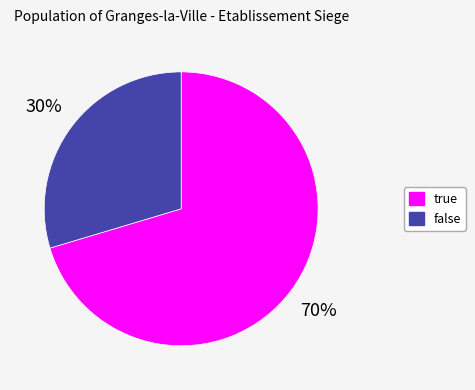

How many segments does this pie chart have?

2